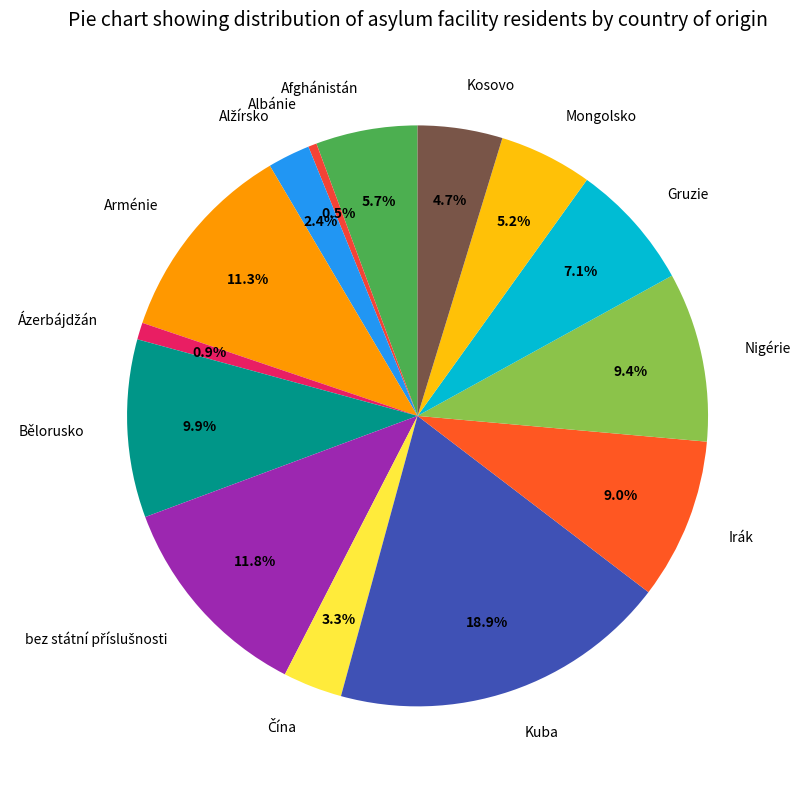

Does Bělorusko account for over 50% of the chart?

No